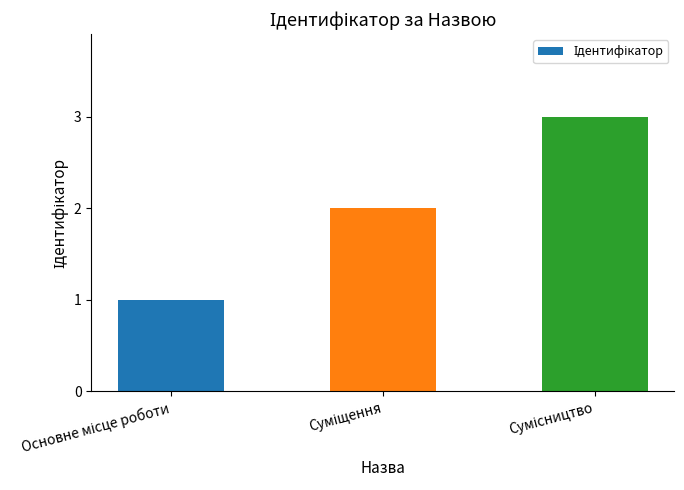

What is the sum of all values?

6